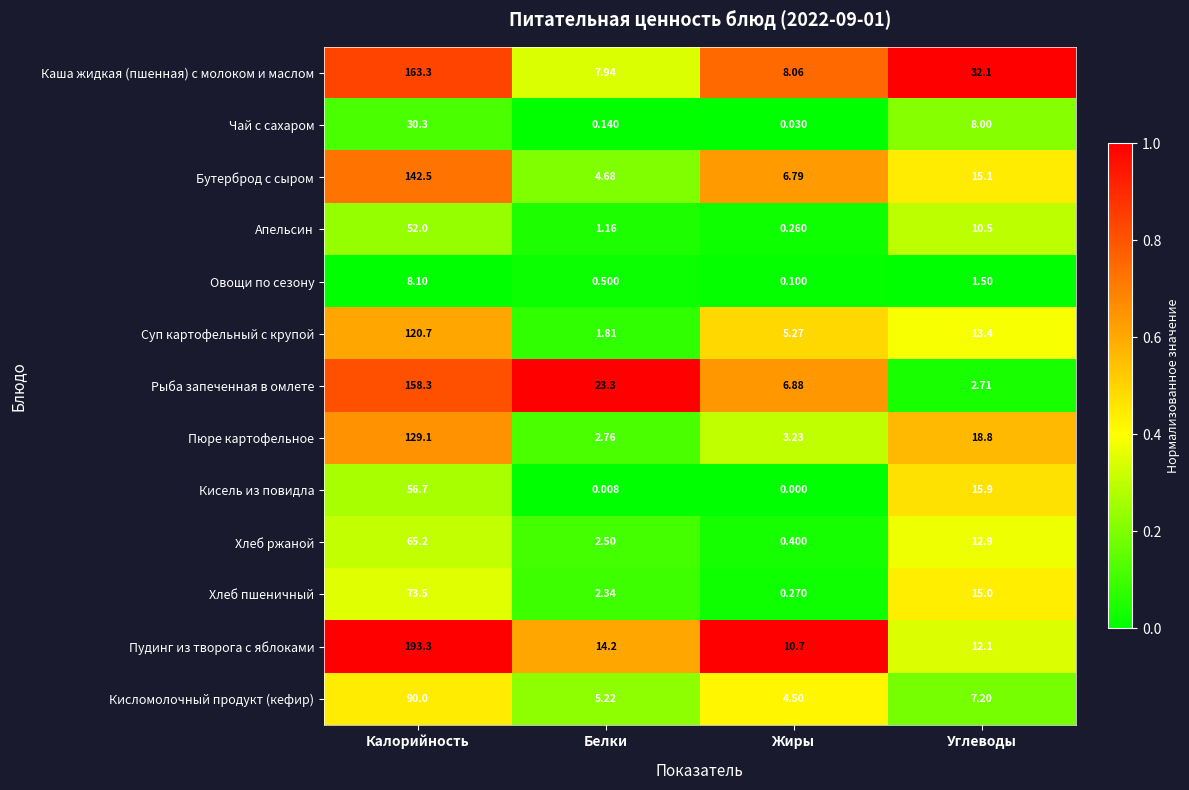

Which category has the lowest value in the Кисломолочный продукт (кефир) series?

Жиры